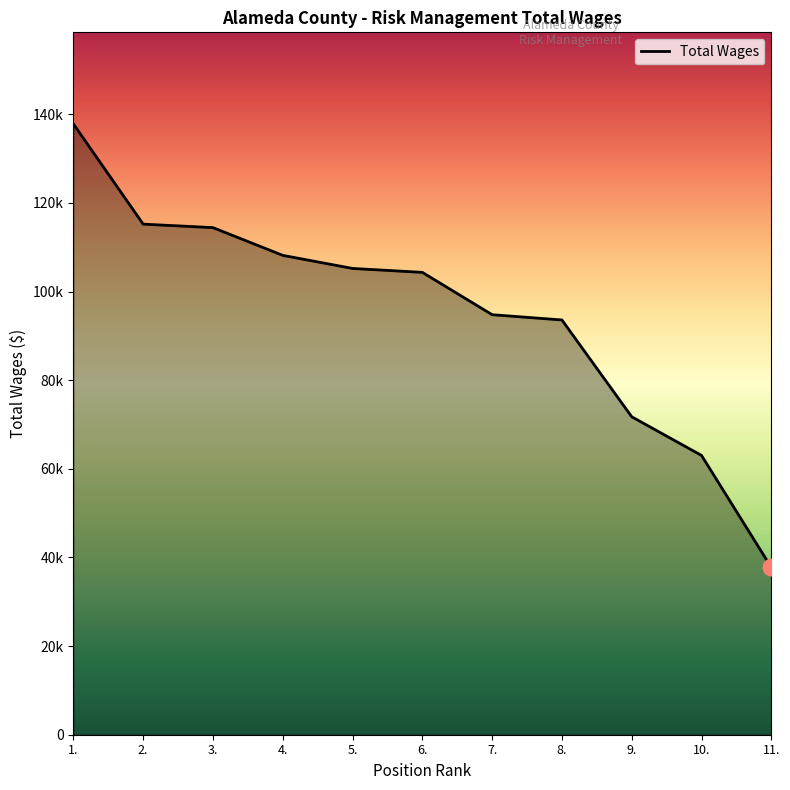

Is this an area chart (filled region under the line)?

No